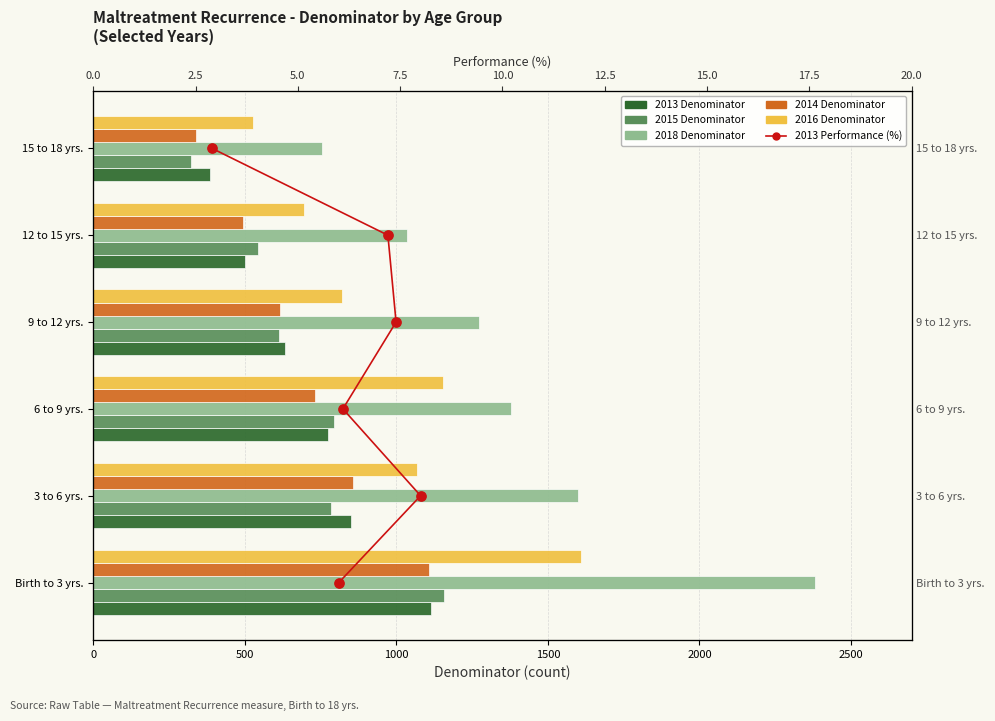

At how many categories does at least one series exceed 2303?

1